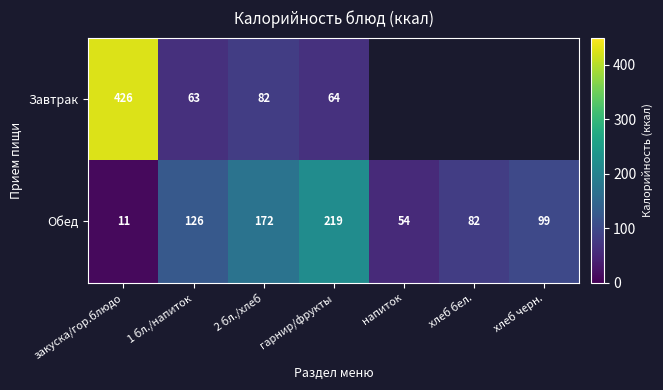

At which category is the sum across all series the highest?

закуска/гор.блюдо